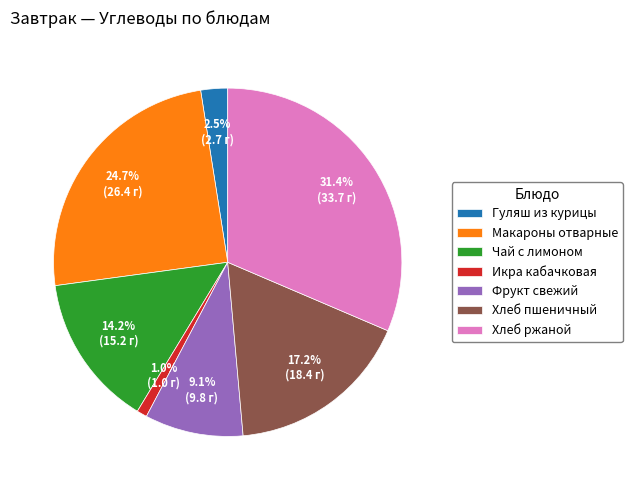

What percentage is the Макароны отварные slice, to the nearest percent?

25%